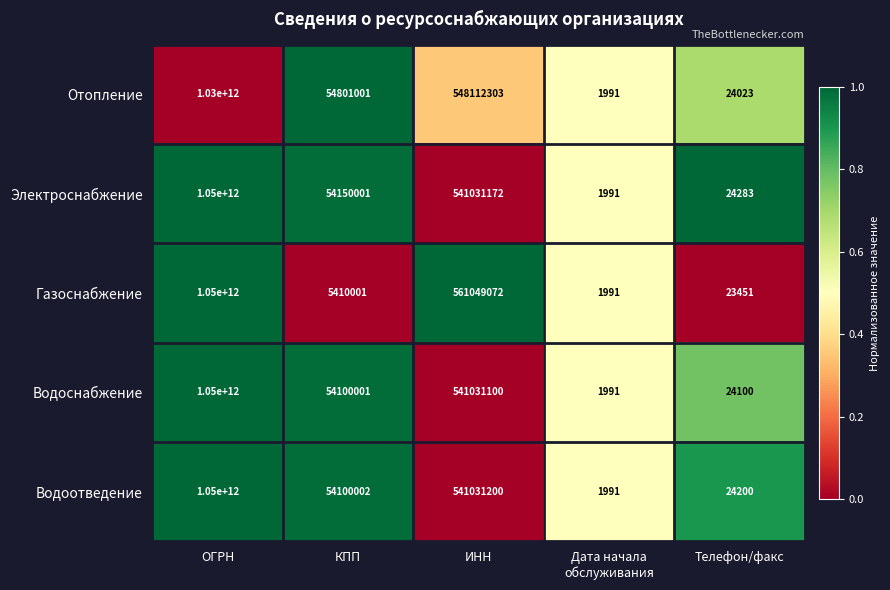

What is the difference between the maximum and second lowest values in the Водоотведение series?

1049999975800